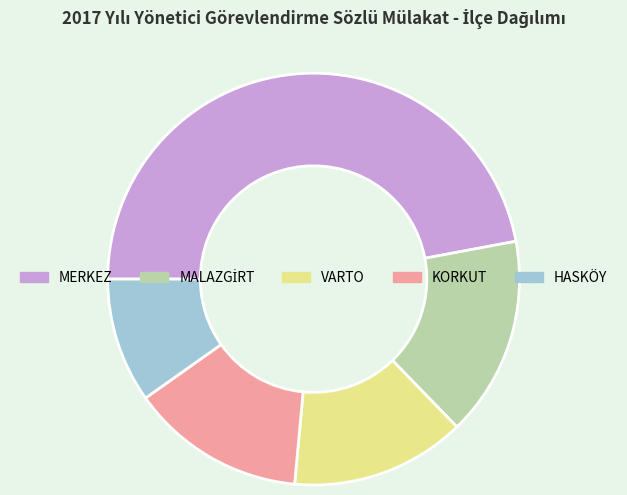

The MERKEZ slice represents 59% of the pie. True or false?

False